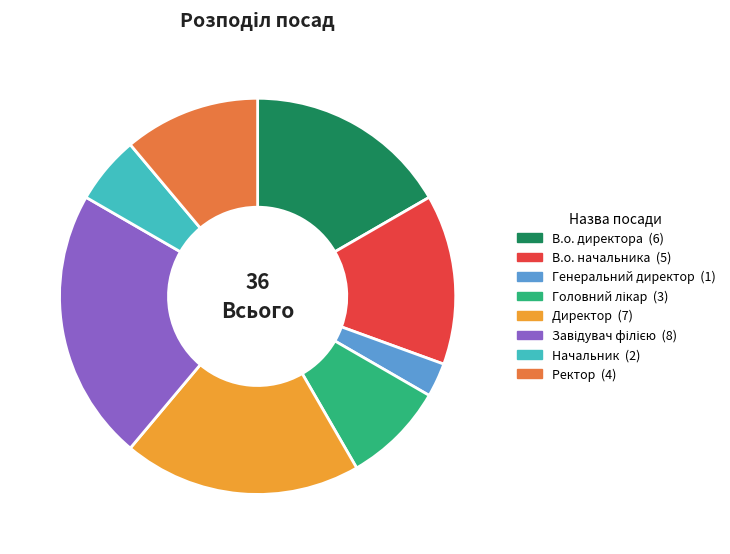

Is it true that В.о. начальника is 1% of the pie?

False